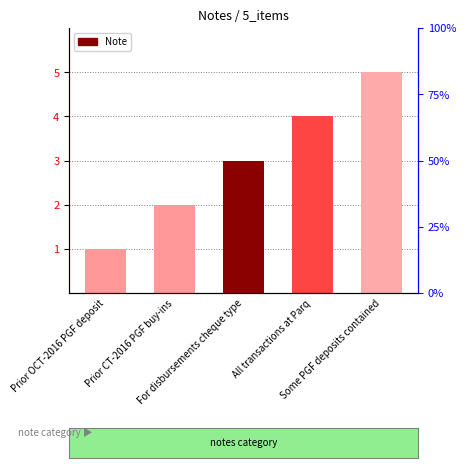

What is the ratio of the value at All transactions at Parq to the value at Prior OCT-2016 PGF deposit?

4.0